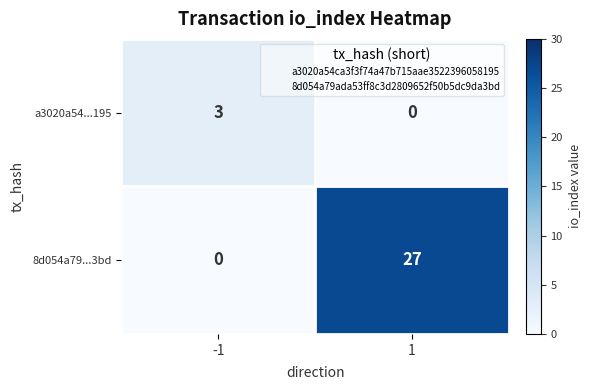

At 1, list the series in order from smallest to largest.

a3020a54...195, 8d054a79...3bd